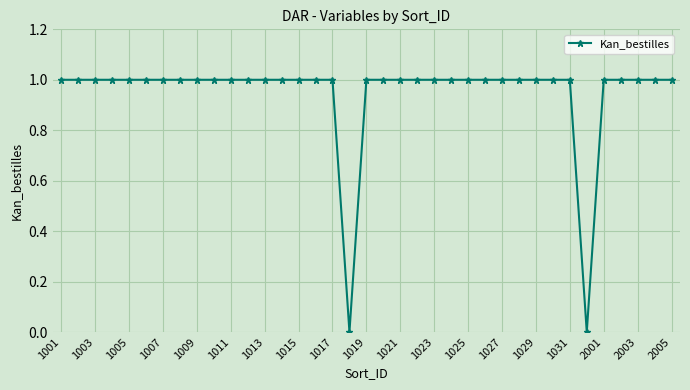

What is the value of the 8th point from the left?

1